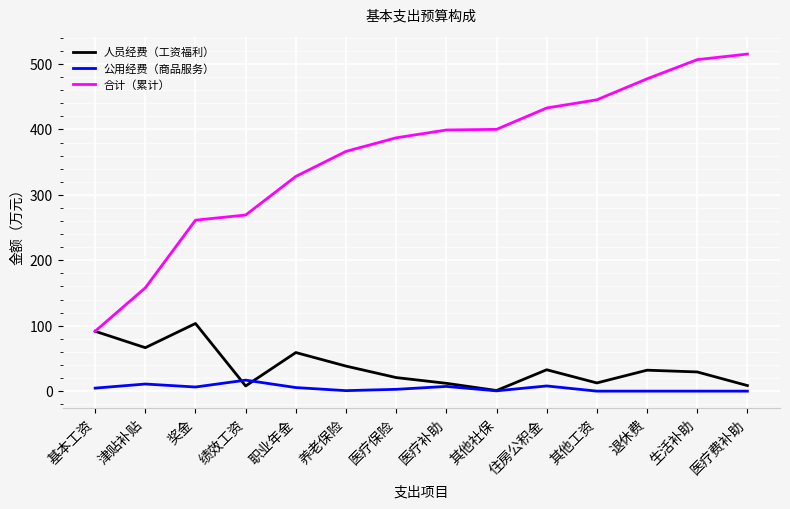

How many lines are shown in the chart?

3